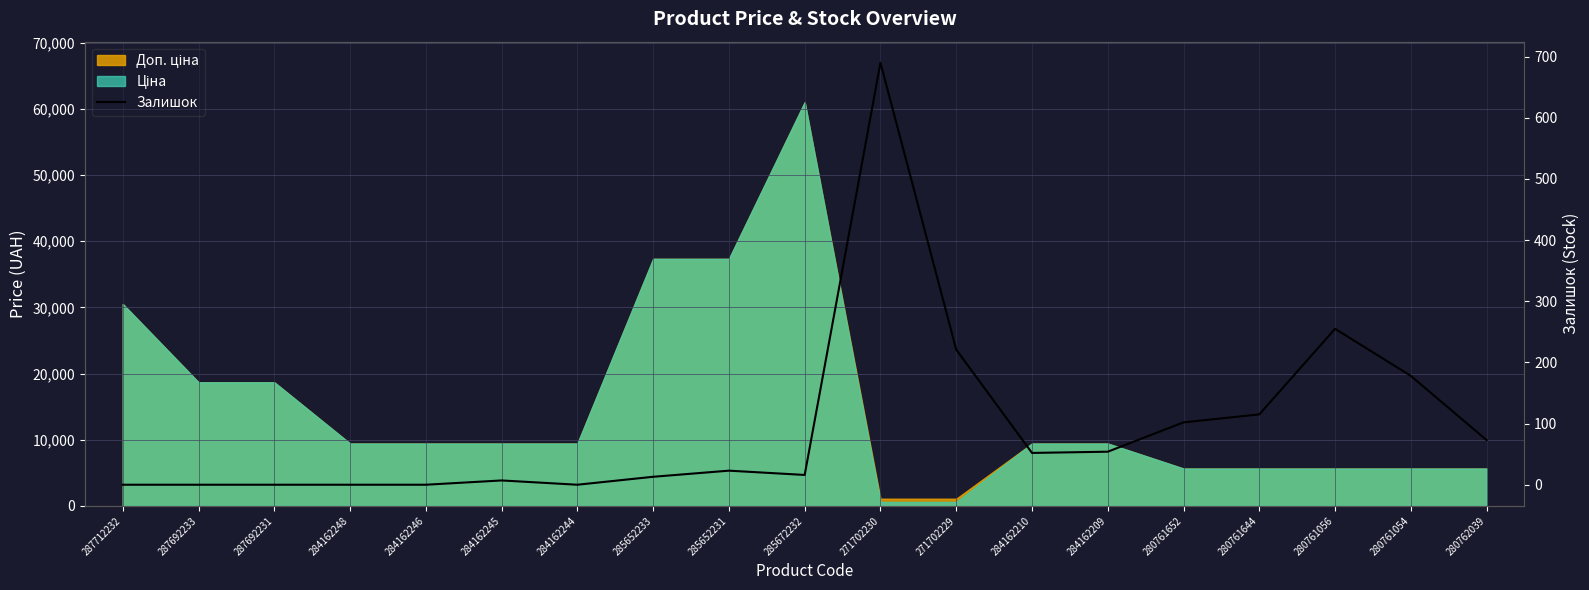

What is the change in value from 287712232 to 280761056?

+255